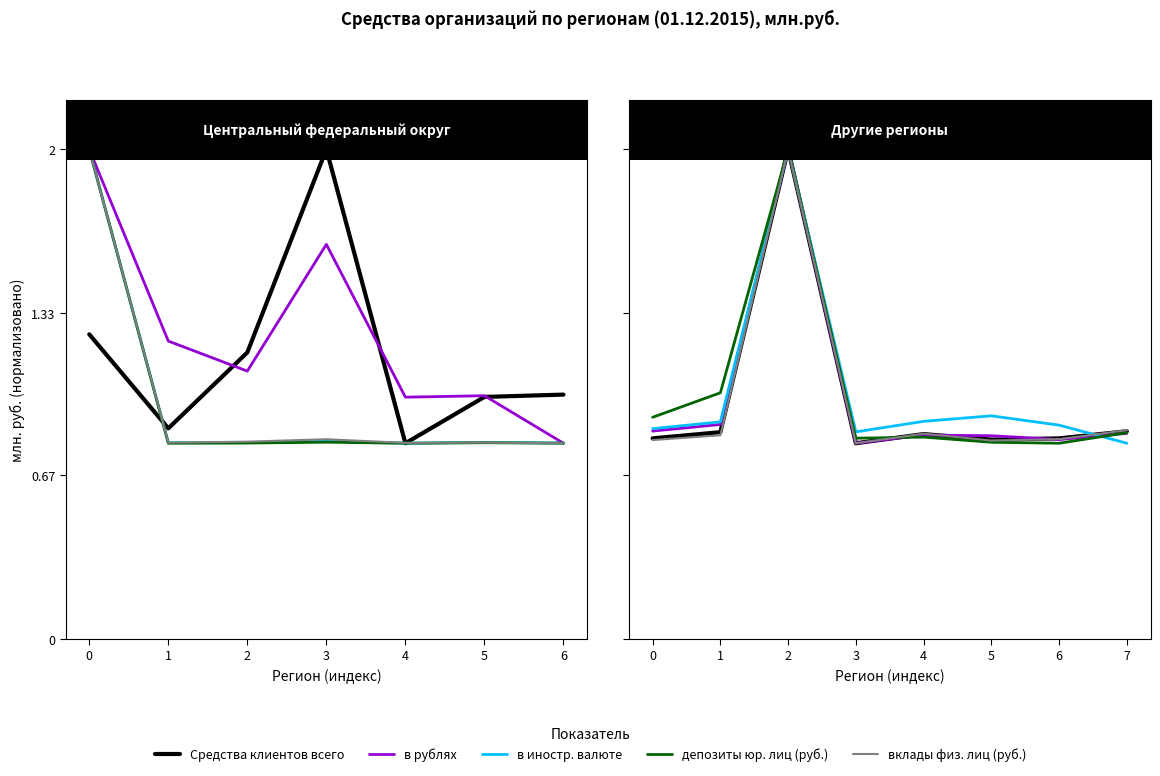

True or false: в иностр. валюте has more than 0 points higher than both neighbors.

True